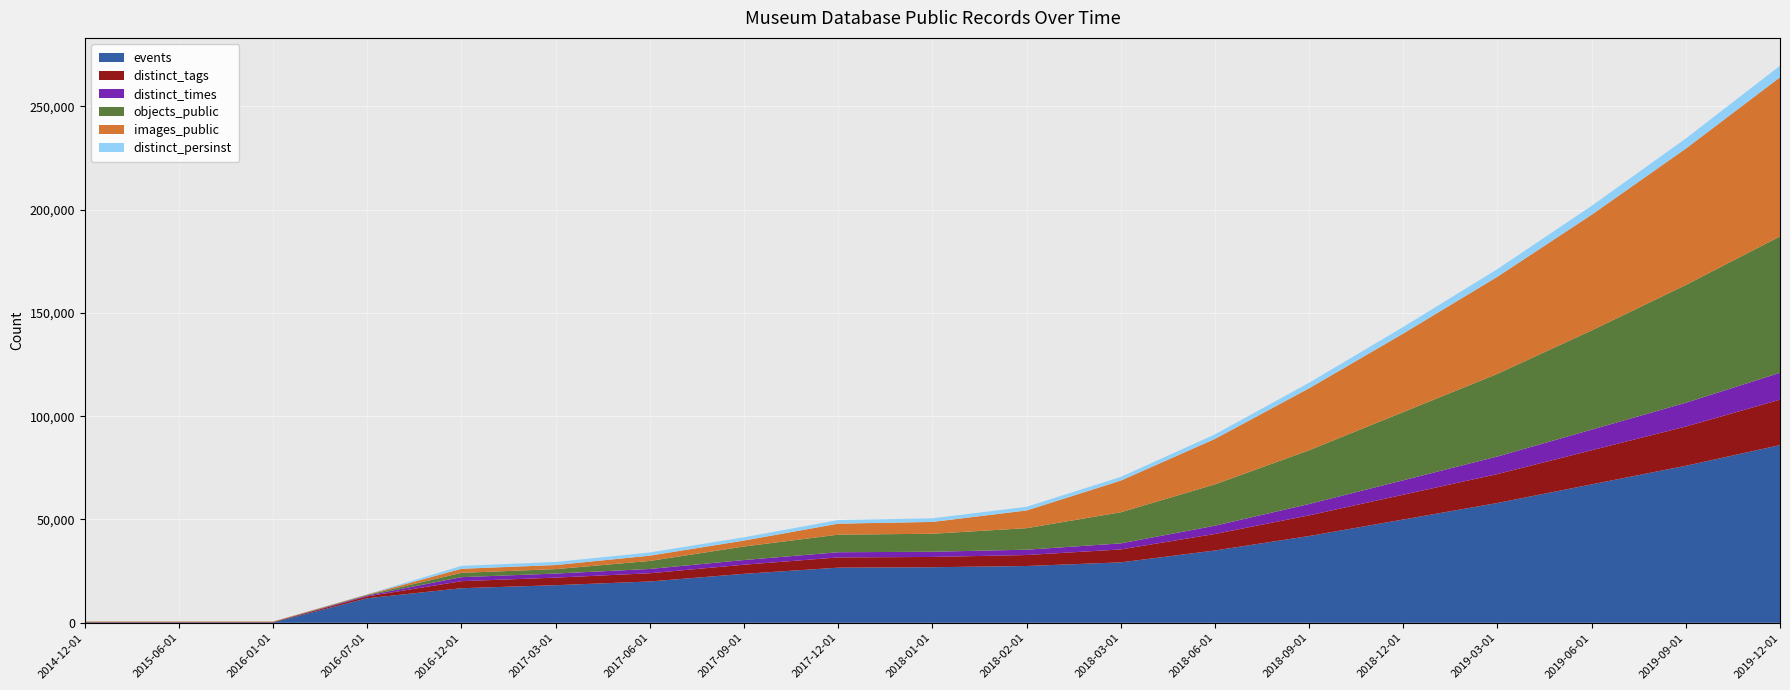

Reading left to right, transcribe all the data shown in this chart.

events: 2014-12-01=212	2015-06-01=213	2016-01-01=213	2016-07-01=11886	2016-12-01=16744	2017-03-01=18205	2017-06-01=20008	2017-09-01=23710	2017-12-01=26695	2018-01-01=26899	2018-02-01=27494	2018-03-01=29259	2018-06-01=35000	2018-09-01=42000	2018-12-01=50000	2019-03-01=58000	2019-06-01=67000	2019-09-01=76000	2019-12-01=86000
distinct_tags: 2014-12-01=171	2015-06-01=171	2016-01-01=171	2016-07-01=909	2016-12-01=3405	2017-03-01=3666	2017-06-01=3973	2017-09-01=4410	2017-12-01=4951	2018-01-01=4977	2018-02-01=5318	2018-03-01=6256	2018-06-01=8000	2018-09-01=10000	2018-12-01=12000	2019-03-01=14000	2019-06-01=16500	2019-09-01=19000	2019-12-01=22000
distinct_times: 2014-12-01=0	2015-06-01=0	2016-01-01=0	2016-07-01=421	2016-12-01=1949	2017-03-01=1967	2017-06-01=2087	2017-09-01=2268	2017-12-01=2512	2018-01-01=2520	2018-02-01=2577	2018-03-01=2925	2018-06-01=4000	2018-09-01=5500	2018-12-01=7000	2019-03-01=8500	2019-06-01=10000	2019-09-01=11500	2019-12-01=13000
objects_public: 2014-12-01=100	2015-06-01=100	2016-01-01=100	2016-07-01=301	2016-12-01=2086	2017-03-01=2144	2017-06-01=3880	2017-09-01=6535	2017-12-01=8508	2018-01-01=8700	2018-02-01=10414	2018-03-01=15047	2018-06-01=20000	2018-09-01=26000	2018-12-01=33000	2019-03-01=40000	2019-06-01=48000	2019-09-01=57000	2019-12-01=66000
images_public: 2014-12-01=161	2015-06-01=161	2016-01-01=161	2016-07-01=199	2016-12-01=1970	2017-03-01=1970	2017-06-01=2545	2017-09-01=2887	2017-12-01=5319	2018-01-01=5726	2018-02-01=8570	2018-03-01=15329	2018-06-01=22000	2018-09-01=30000	2018-12-01=38000	2019-03-01=47000	2019-06-01=56000	2019-09-01=66000	2019-12-01=77000
distinct_persinst: 2014-12-01=0	2015-06-01=0	2016-01-01=0	2016-07-01=114	2016-12-01=1412	2017-03-01=1504	2017-06-01=1559	2017-09-01=1587	2017-12-01=1747	2018-01-01=1758	2018-02-01=1778	2018-03-01=1798	2018-06-01=2200	2018-09-01=2700	2018-12-01=3200	2019-03-01=3700	2019-06-01=4300	2019-09-01=4900	2019-12-01=5600